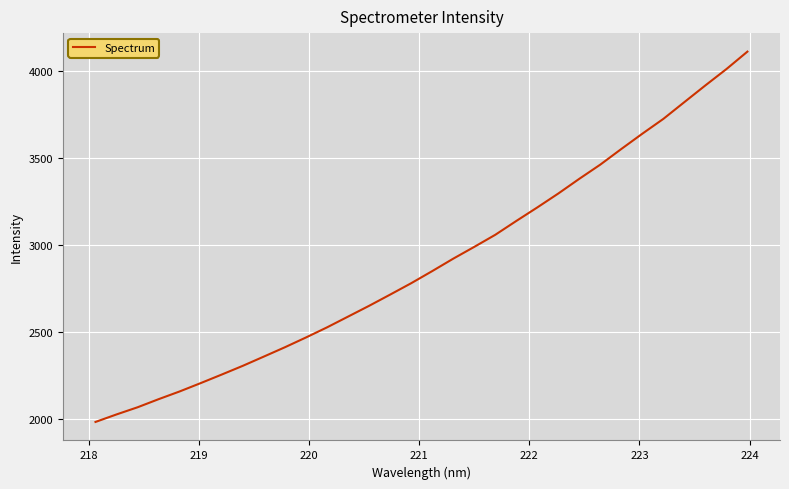

What is the maximum value shown in the chart?

4112.9